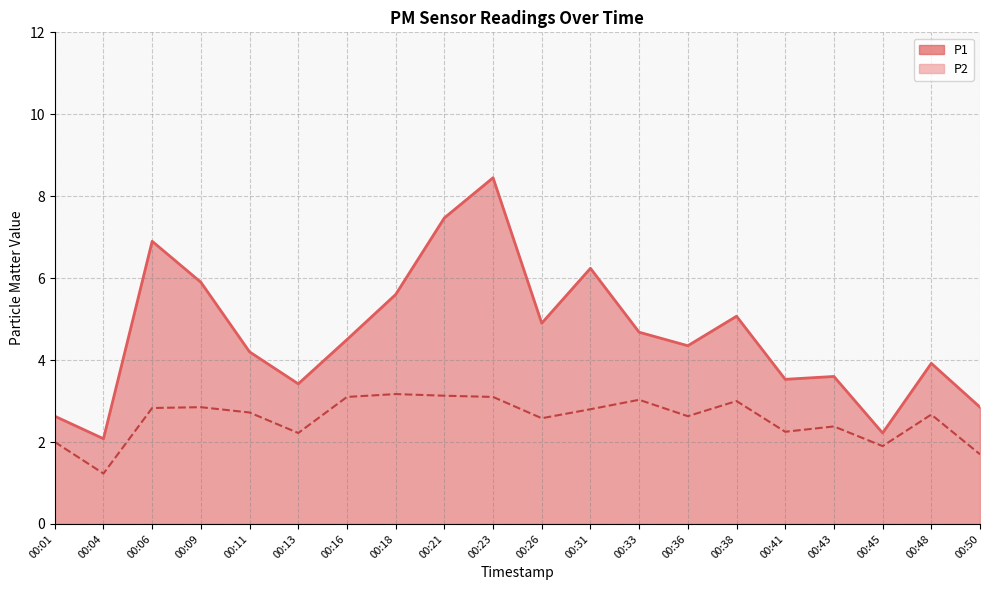

At which category is the sum across all series the highest?

00:23